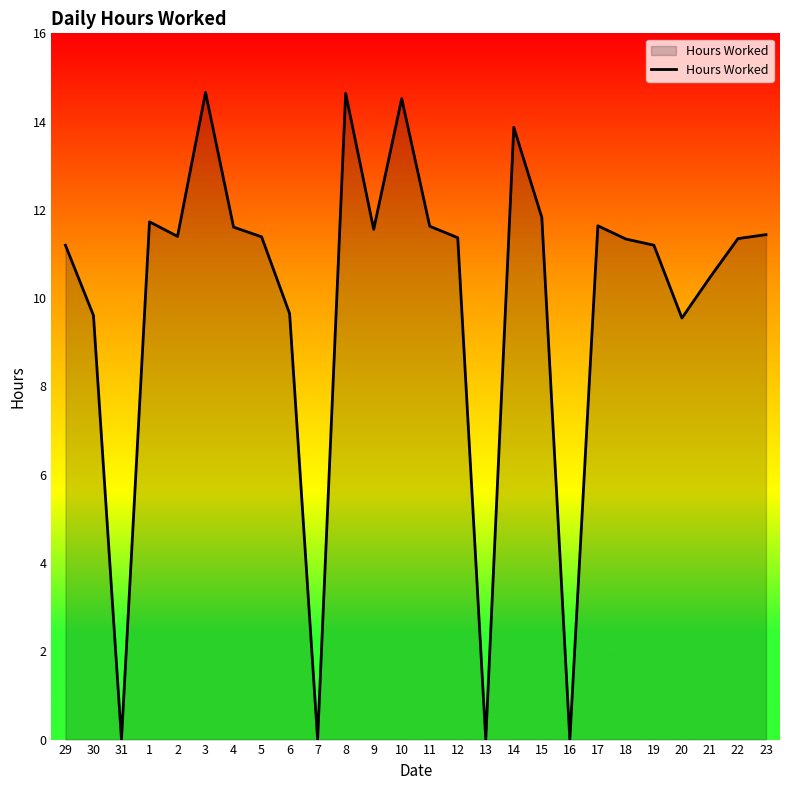

What is the difference between the maximum and minimum values?

14.7